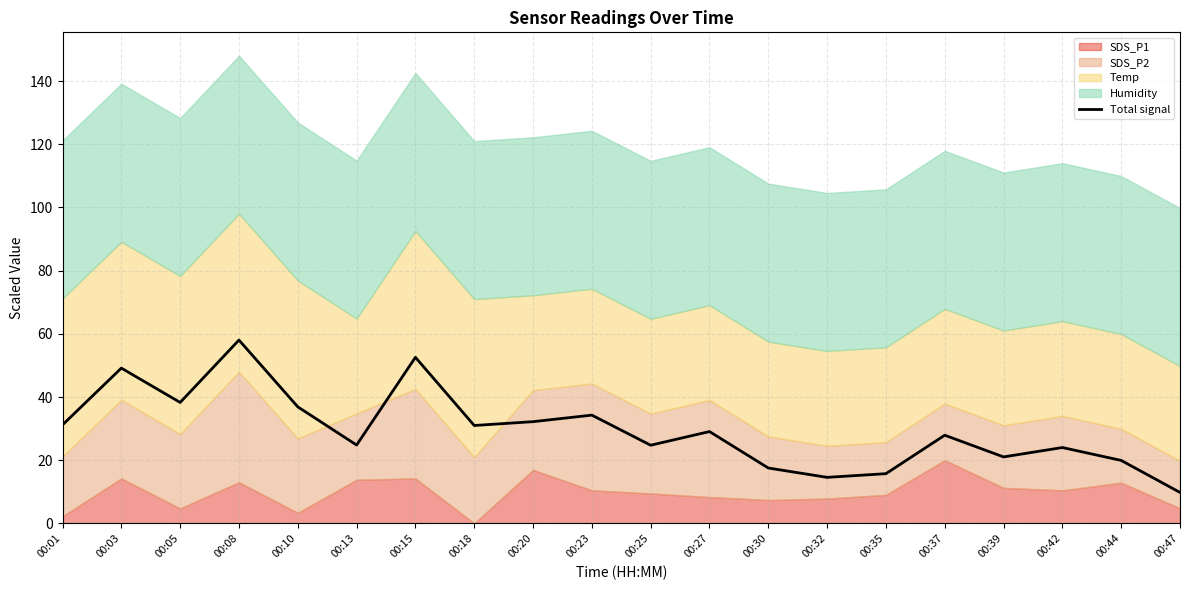

Rank the categories by value from highest to lowest.

00:08, 00:15, 00:03, 00:05, 00:10, 00:23, 00:20, 00:01, 00:18, 00:27, 00:37, 00:13, 00:25, 00:42, 00:39, 00:44, 00:30, 00:35, 00:32, 00:47